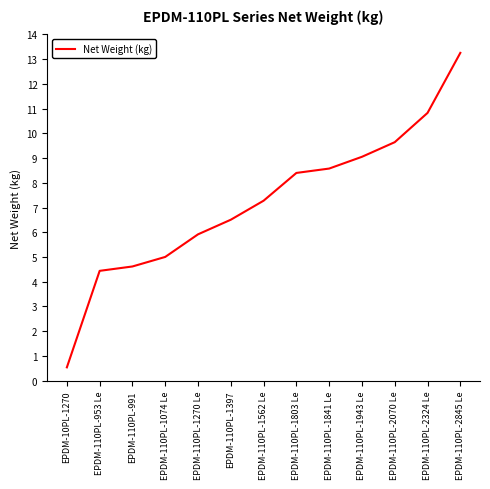

The value at EPDM-110PL-991 is 4.6. True or false?

True